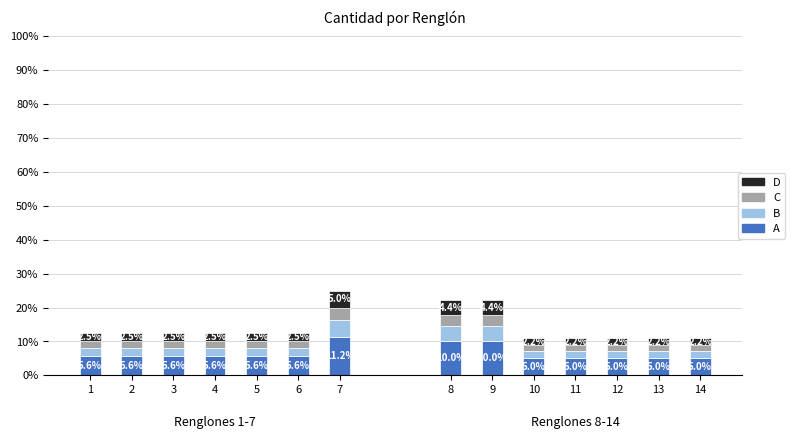

What is the sum of the A values at 10 and 4?

10.6